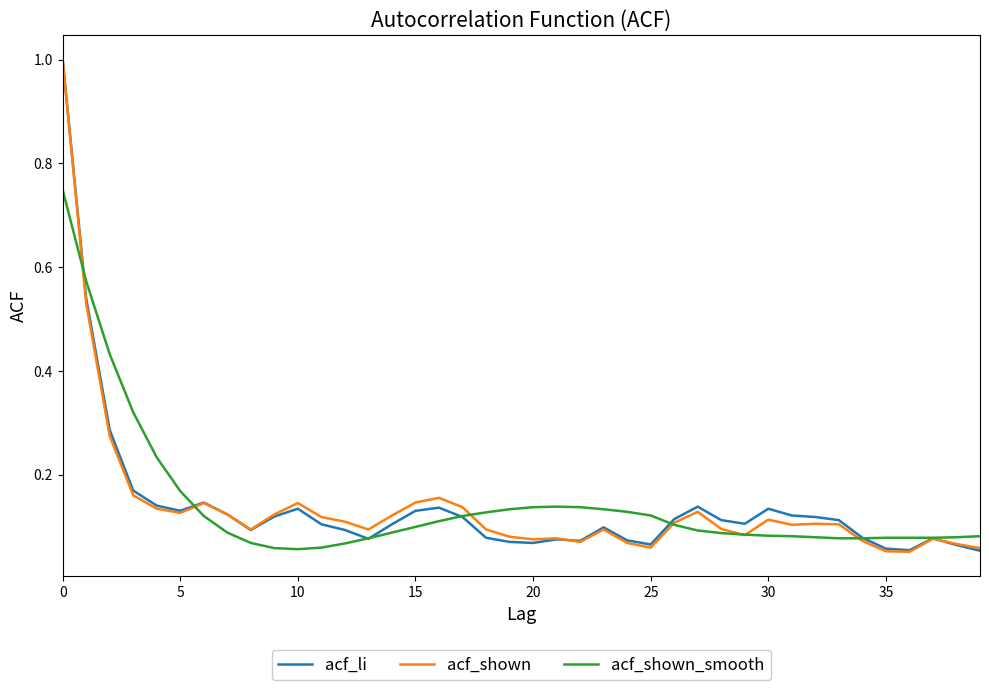

Which series has the largest range (max minus min)?

acf_shown